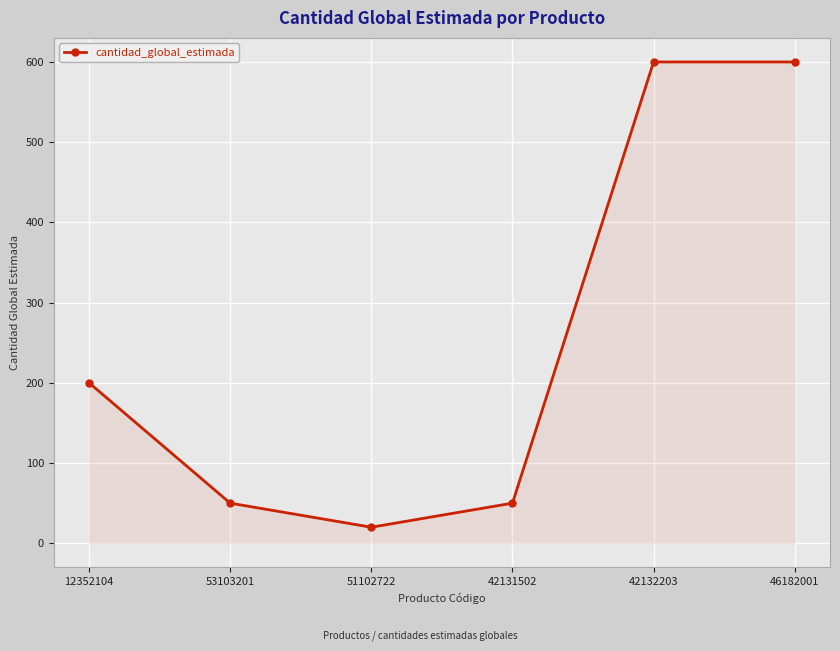

What is the smallest value displayed?

20